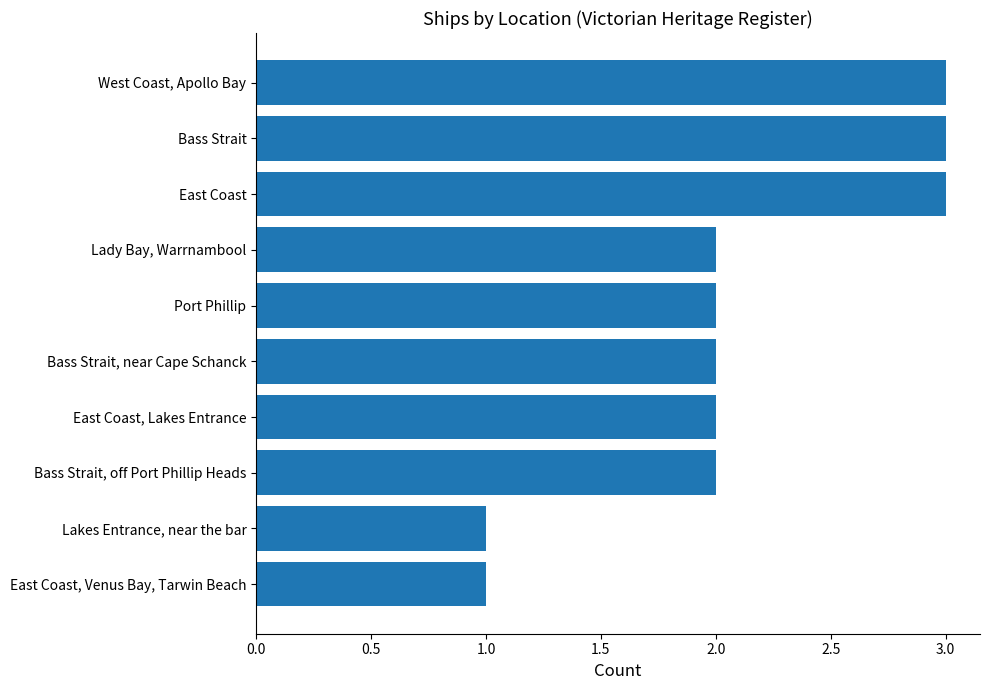

The value at East Coast, Venus Bay, Tarwin Beach is 2. True or false?

False